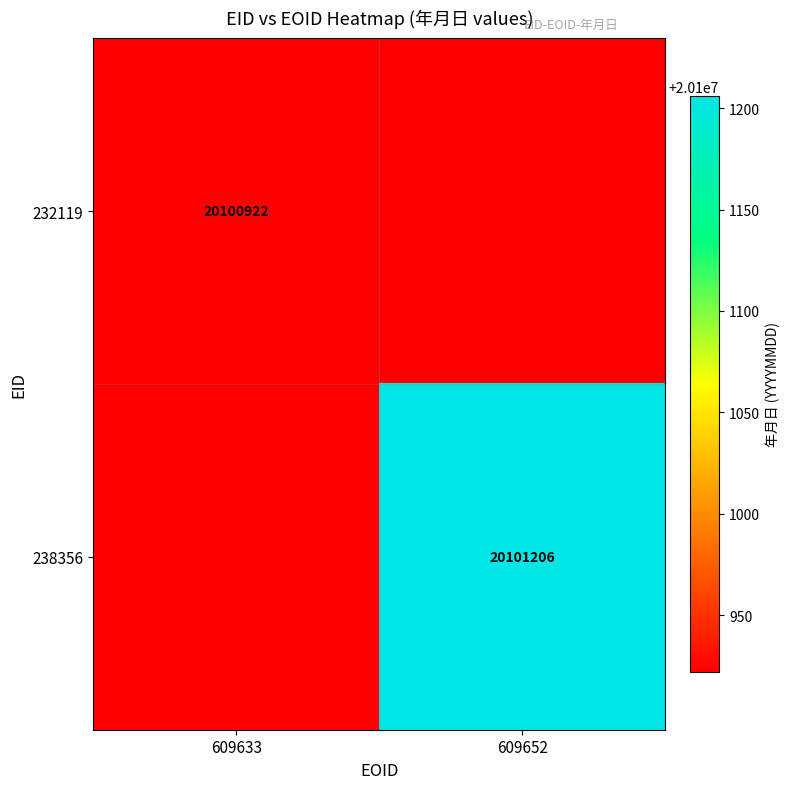

Is it true that 238356 equals 20101206 at 609652?

True